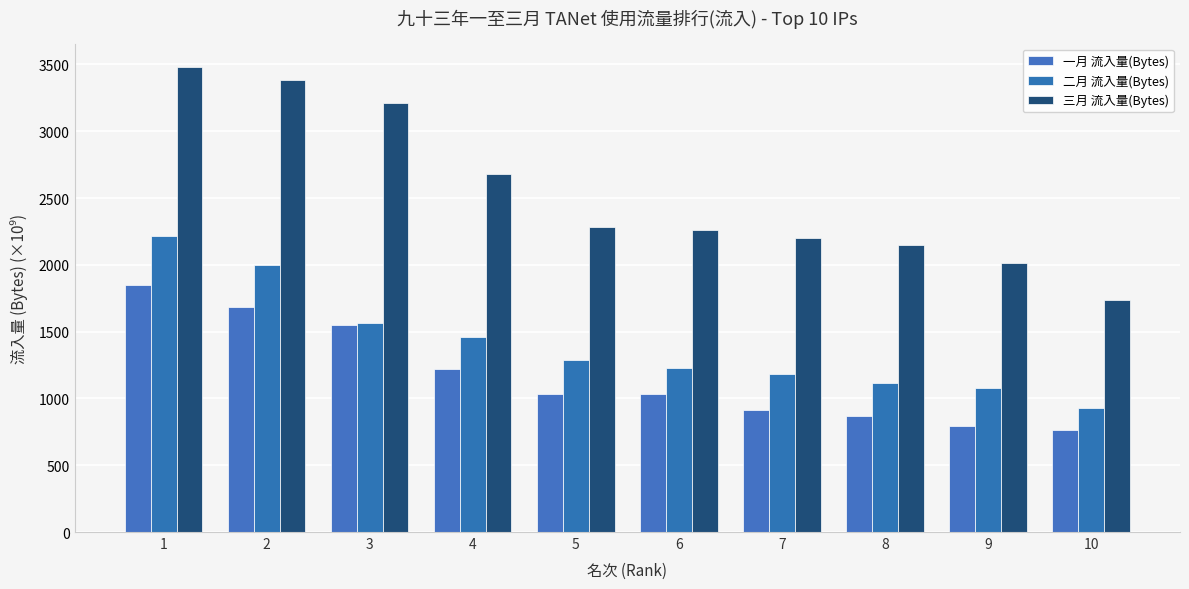

What is the value of the 三月 流入量(Bytes) bar at the 5th from the left?

2283.5